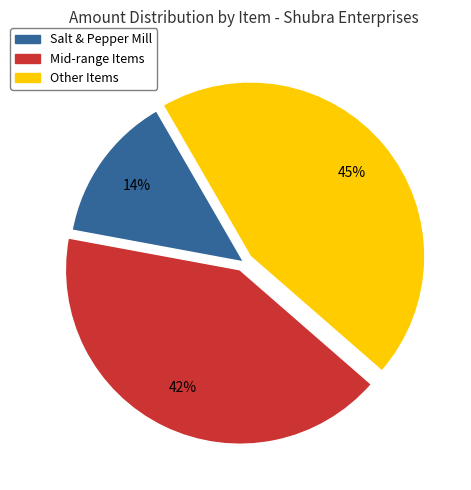

To the nearest percent, what is the average slice percentage?

33%